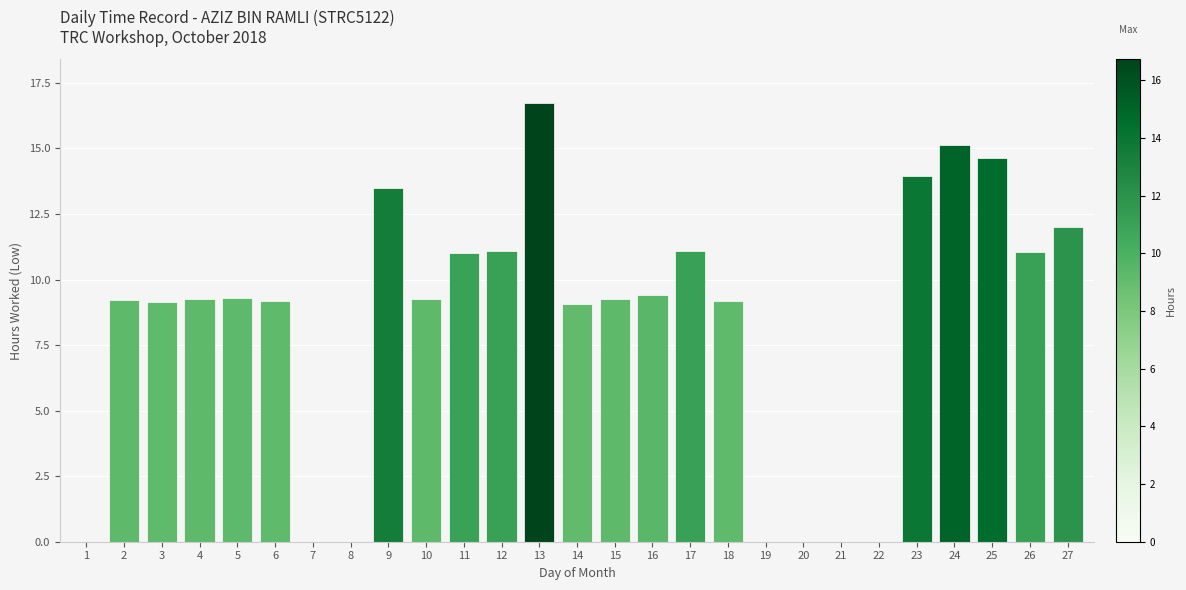

What is the maximum value shown in the chart?

16.7